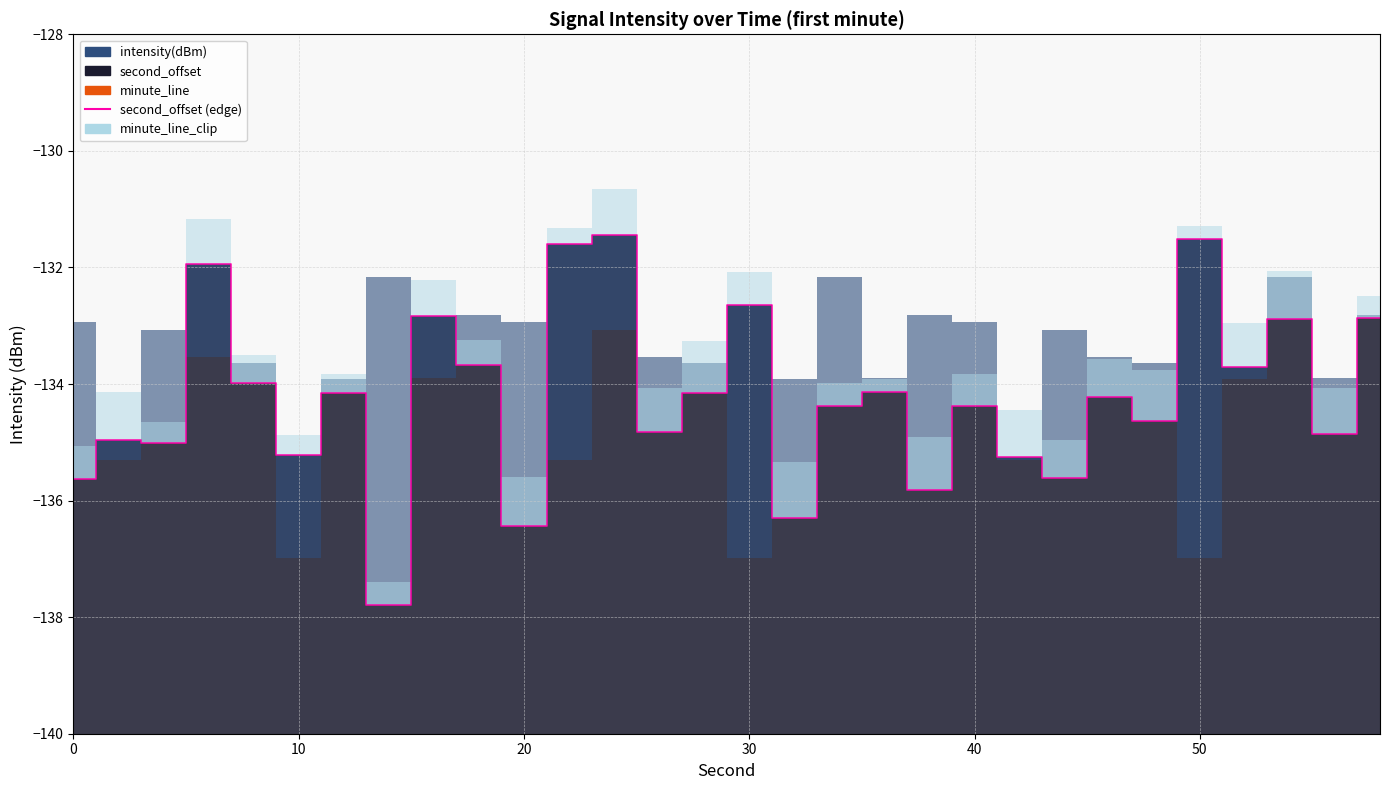

What is the sum of the values at 26 and 20?

-268.1